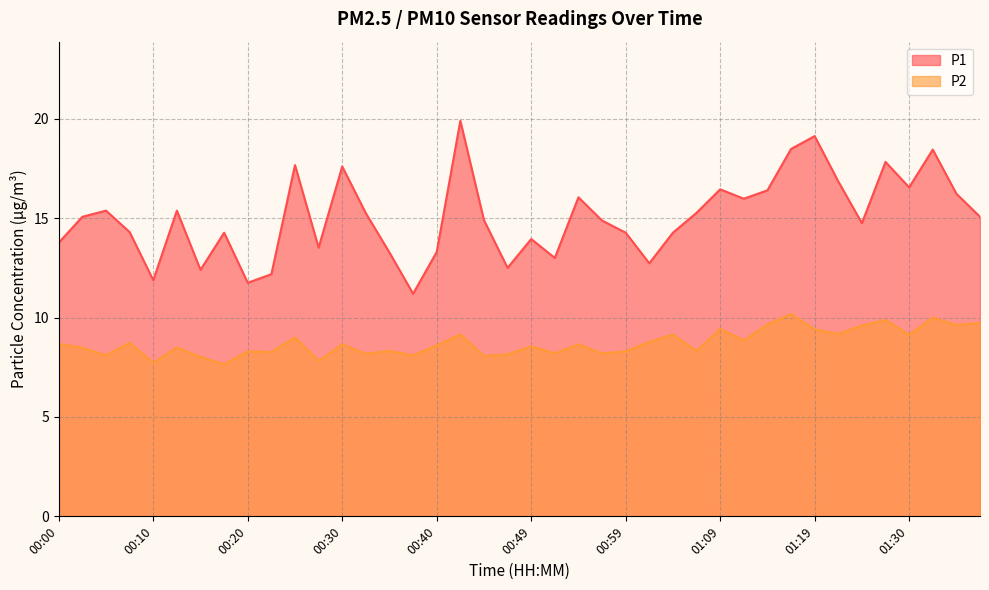

List the labels in order of P1 value, largest first.

00:42, 01:19, 01:17, 01:32, 01:27, 00:25, 00:30, 01:22, 01:30, 01:09, 01:14, 01:35, 00:54, 01:12, 00:05, 00:12, 01:07, 00:32, 00:03, 01:37, 00:44, 00:57, 01:24, 00:08, 00:17, 00:59, 01:04, 00:49, 00:00, 00:27, 00:40, 00:35, 00:52, 01:02, 00:47, 00:15, 00:22, 00:10, 00:20, 00:37